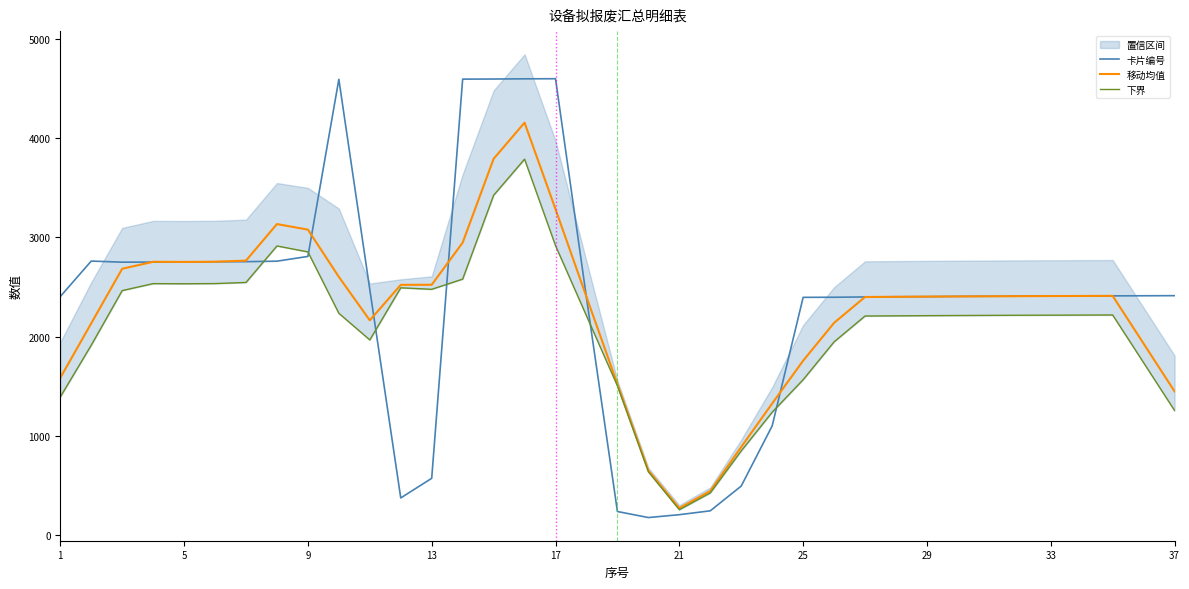

The value of 移动均值 at 29 is 3666.6. True or false?

False